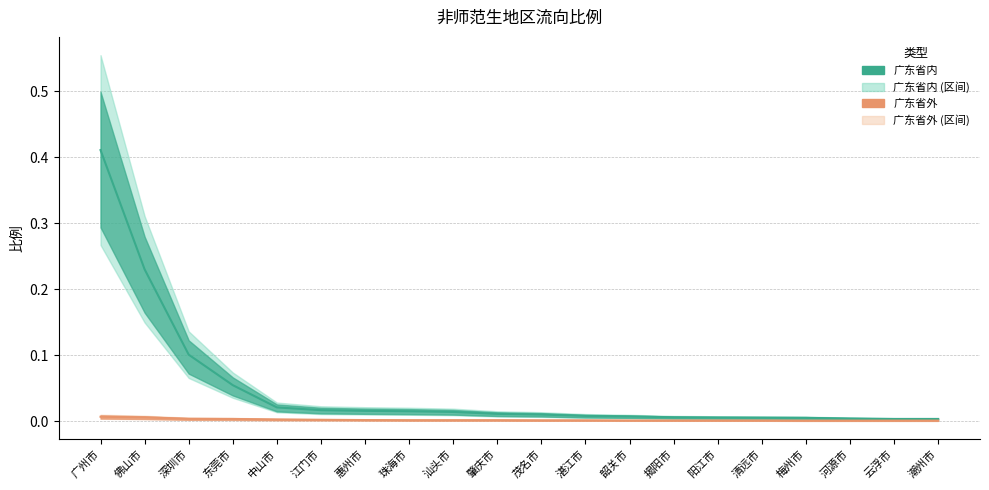

Which series has the widest spread of values?

广东省内